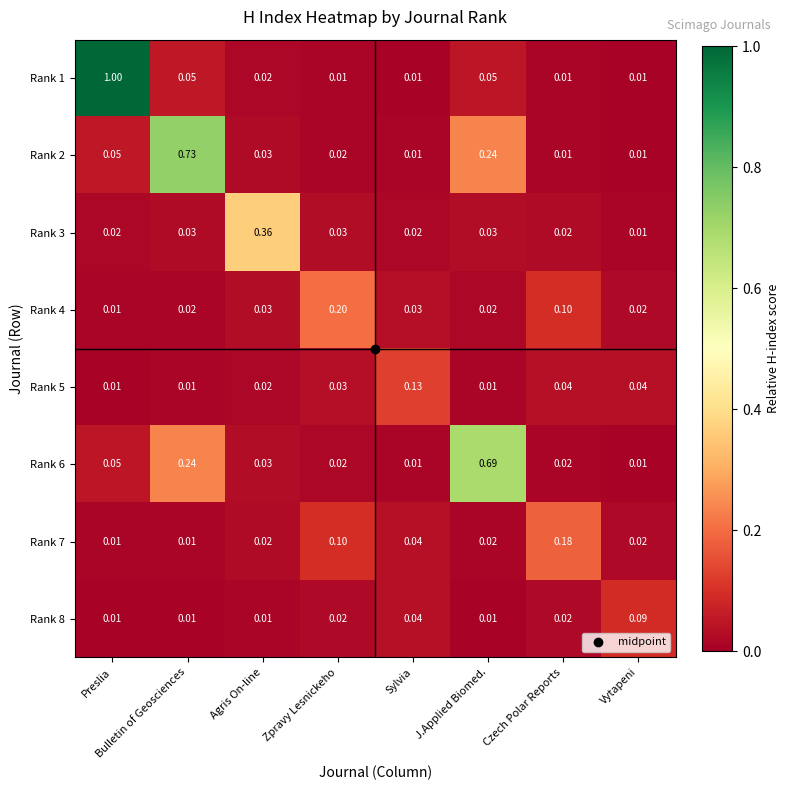

List the series in order of their peak value, highest first.

Rank 1, Rank 2, Rank 6, Rank 3, Rank 4, Rank 7, Rank 5, Rank 8